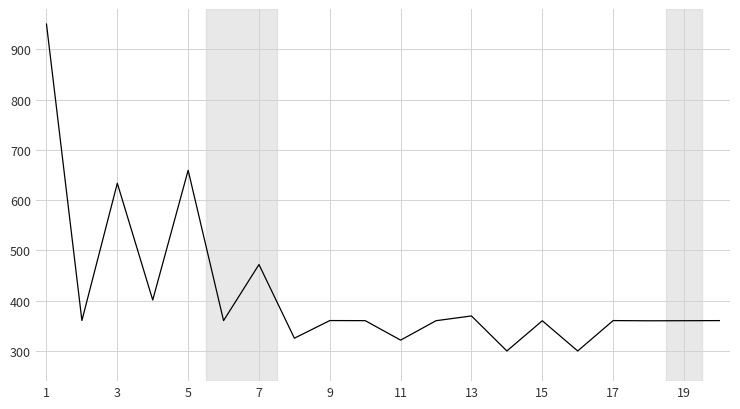

What is the greatest value displayed?

950.0